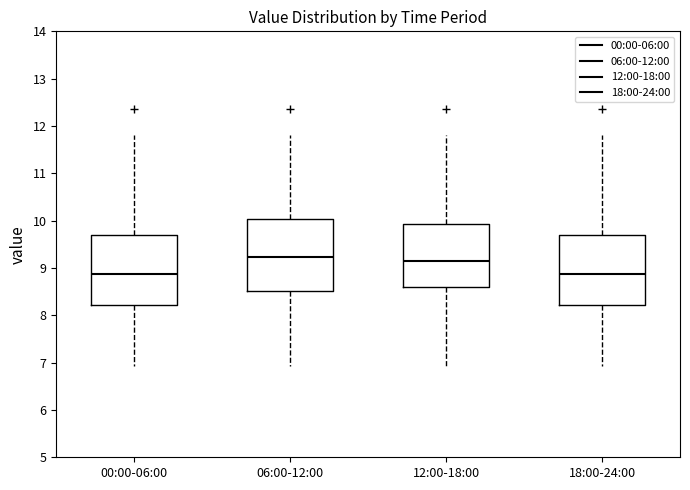

Reading left to right, read every box against the y-axis: the position of its median line, the range the box covers, and the ends of its whiskers. The values are not printed on the chart, so give them approximately, as read against the axis.

00:00-06:00: median 8.9, box 8.2 to 9.7, whiskers 6.9 to 11.8
06:00-12:00: median 9.2, box 8.5 to 10.0, whiskers 6.9 to 11.8
12:00-18:00: median 9.2, box 8.6 to 9.9, whiskers 6.9 to 11.8
18:00-24:00: median 8.9, box 8.2 to 9.7, whiskers 6.9 to 11.8